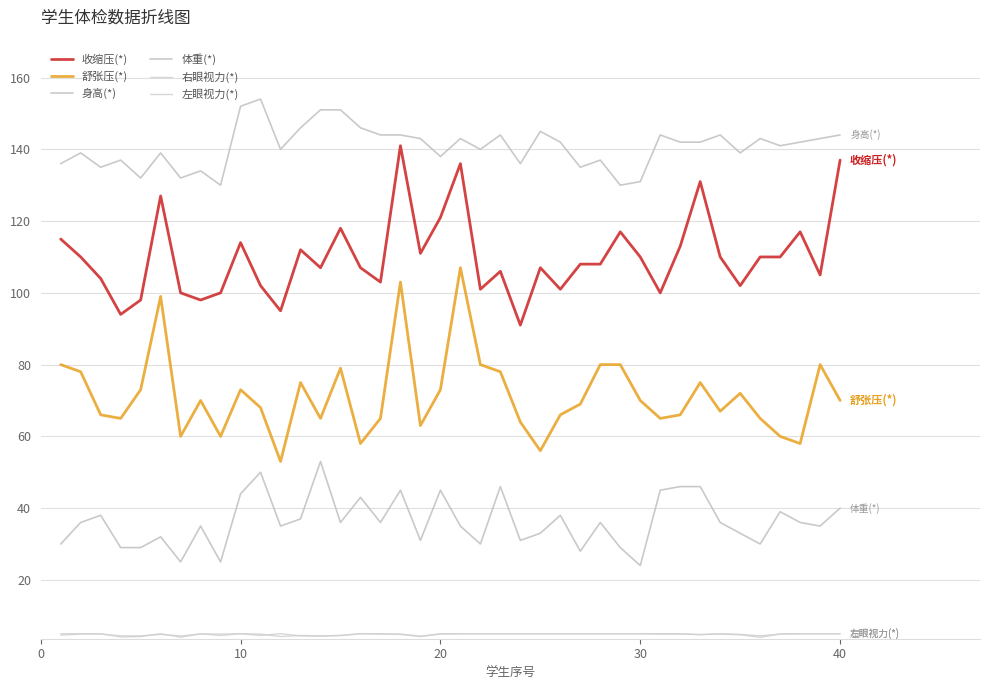

Does the chart display data point markers on the line(s)?

No